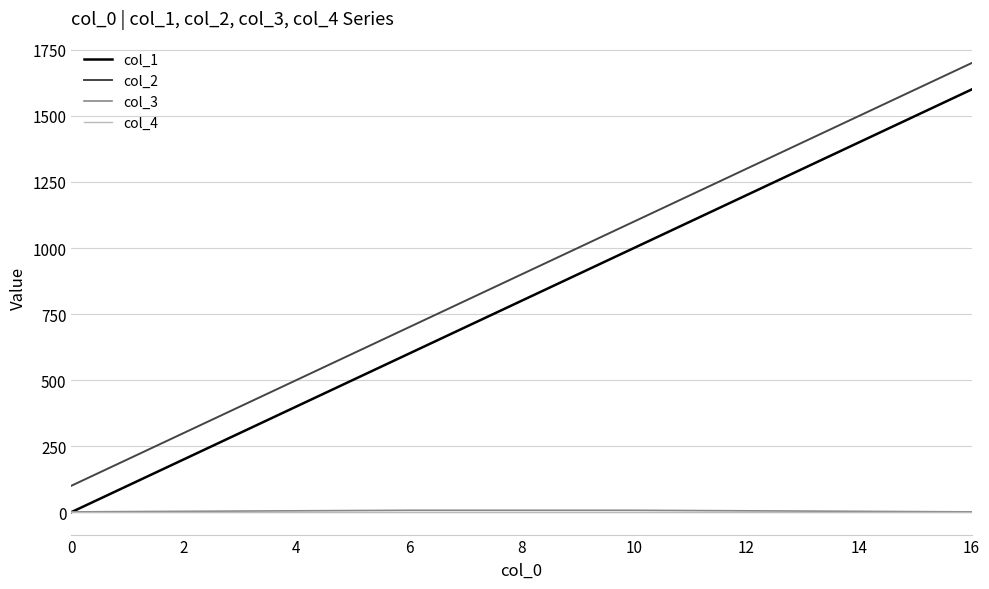

True or false: col_3 and col_2 intersect in this chart.

False